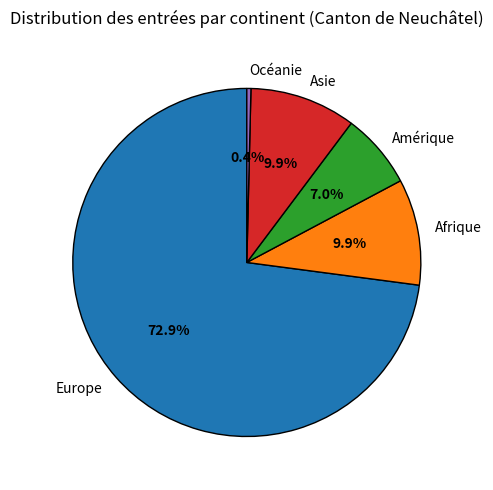

Which slice is the smallest?

Océanie